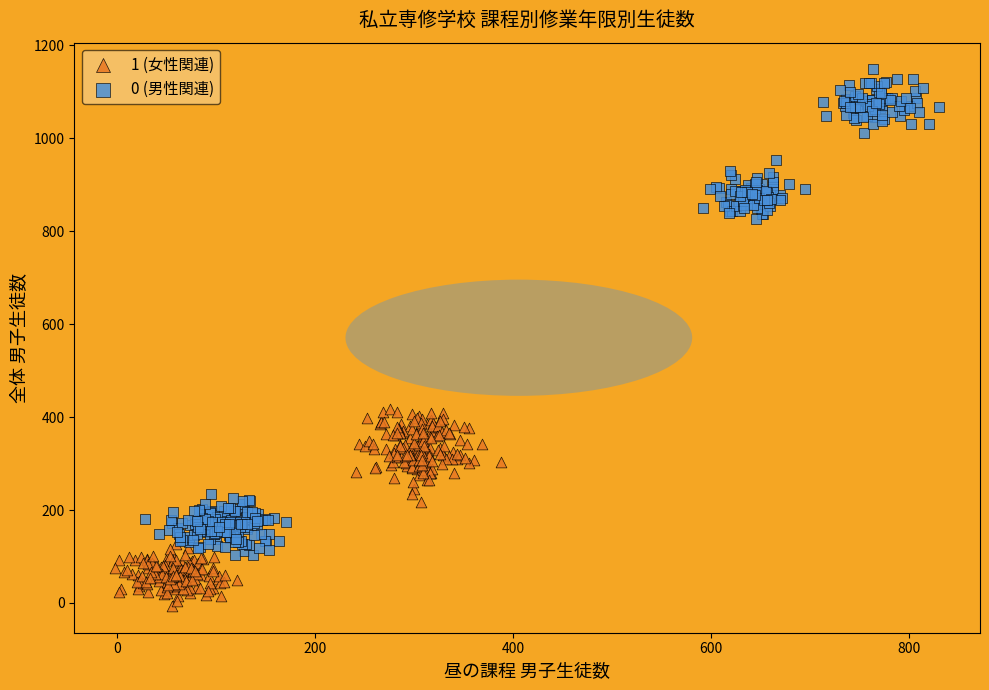

Which series contains the highest Y value?

0 (男性関連)